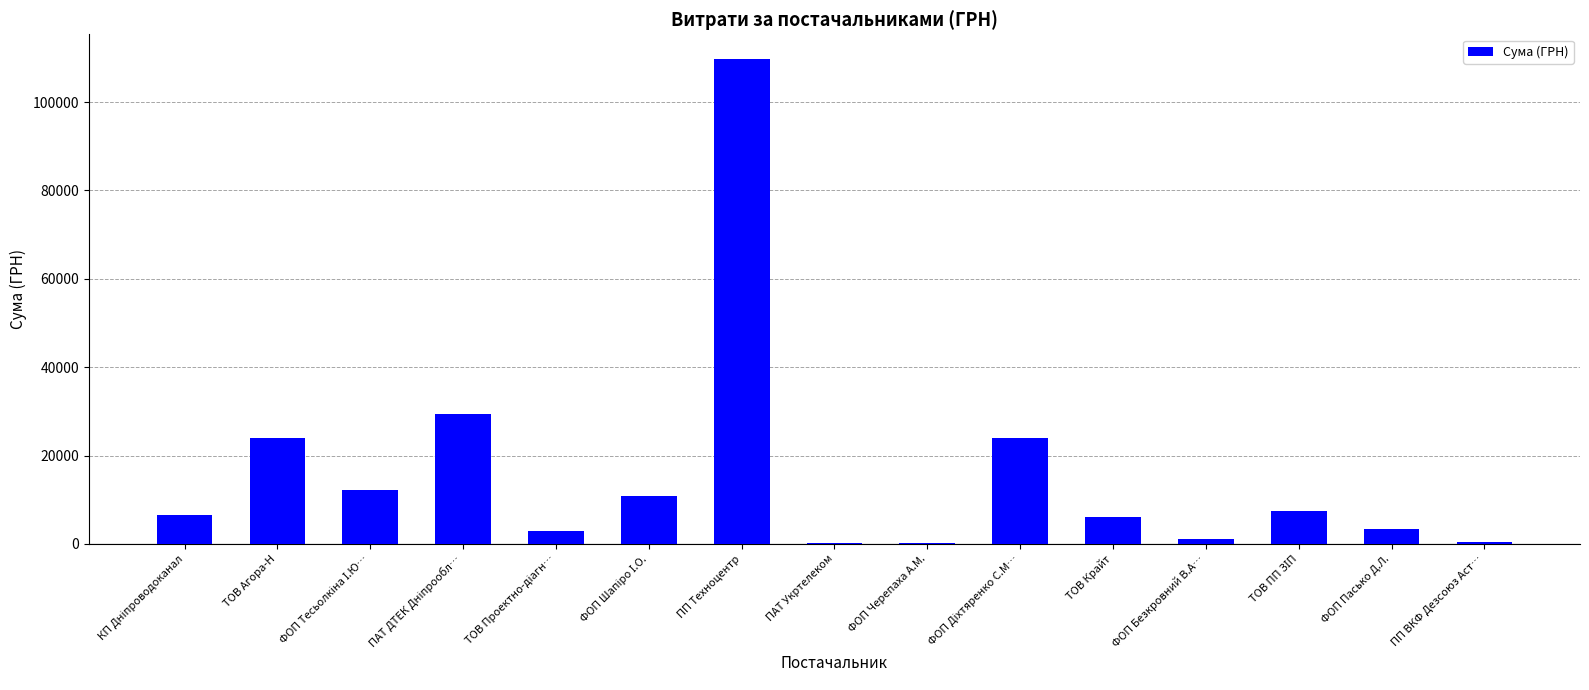

What is the maximum value shown in the chart?

109857.0